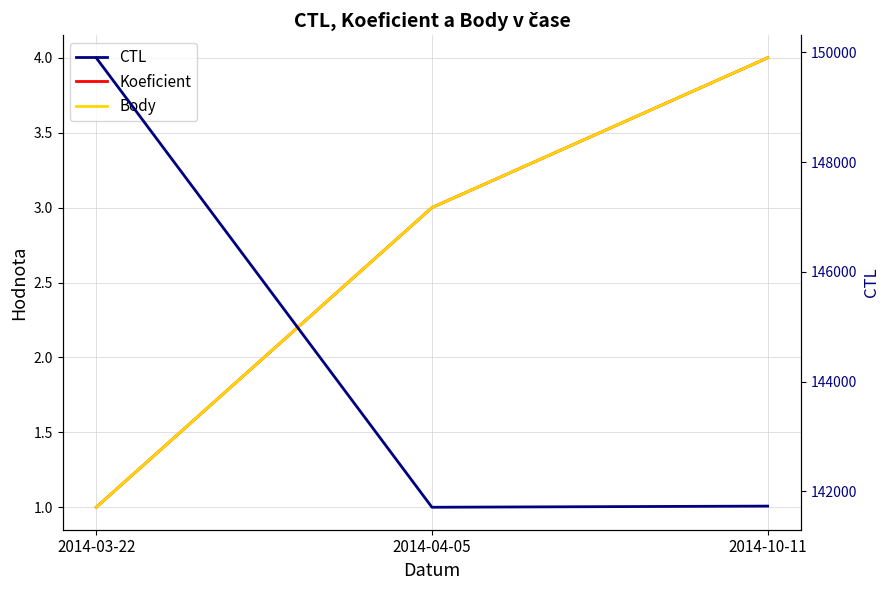

What are all the series names shown in the legend?

Koeficient, Body, CTL